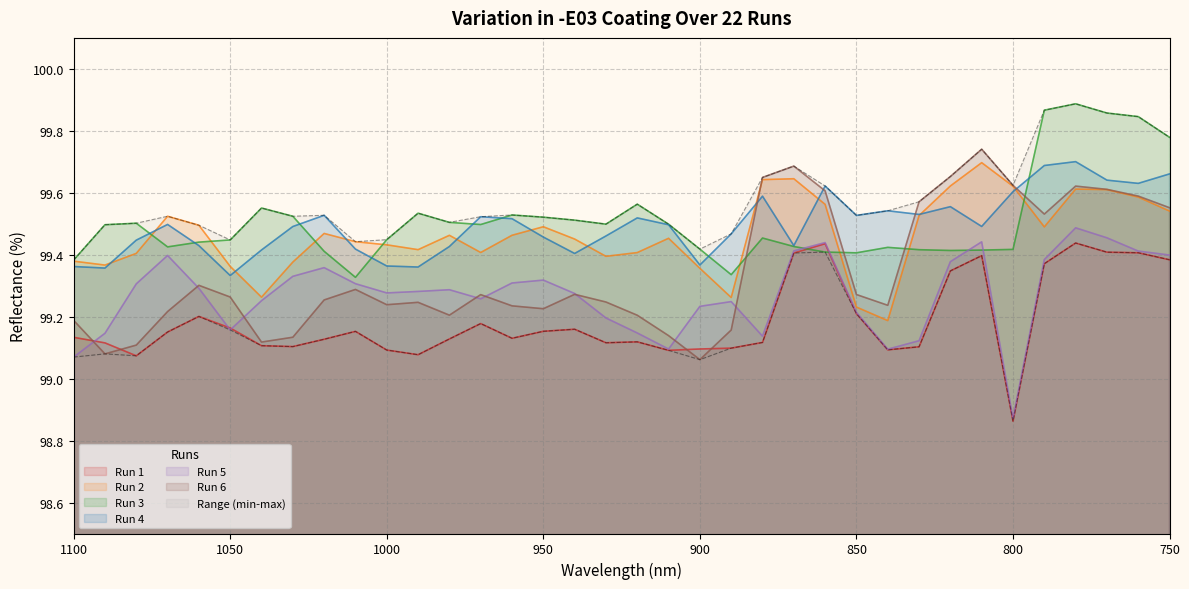

How many series are shown in this chart?

6